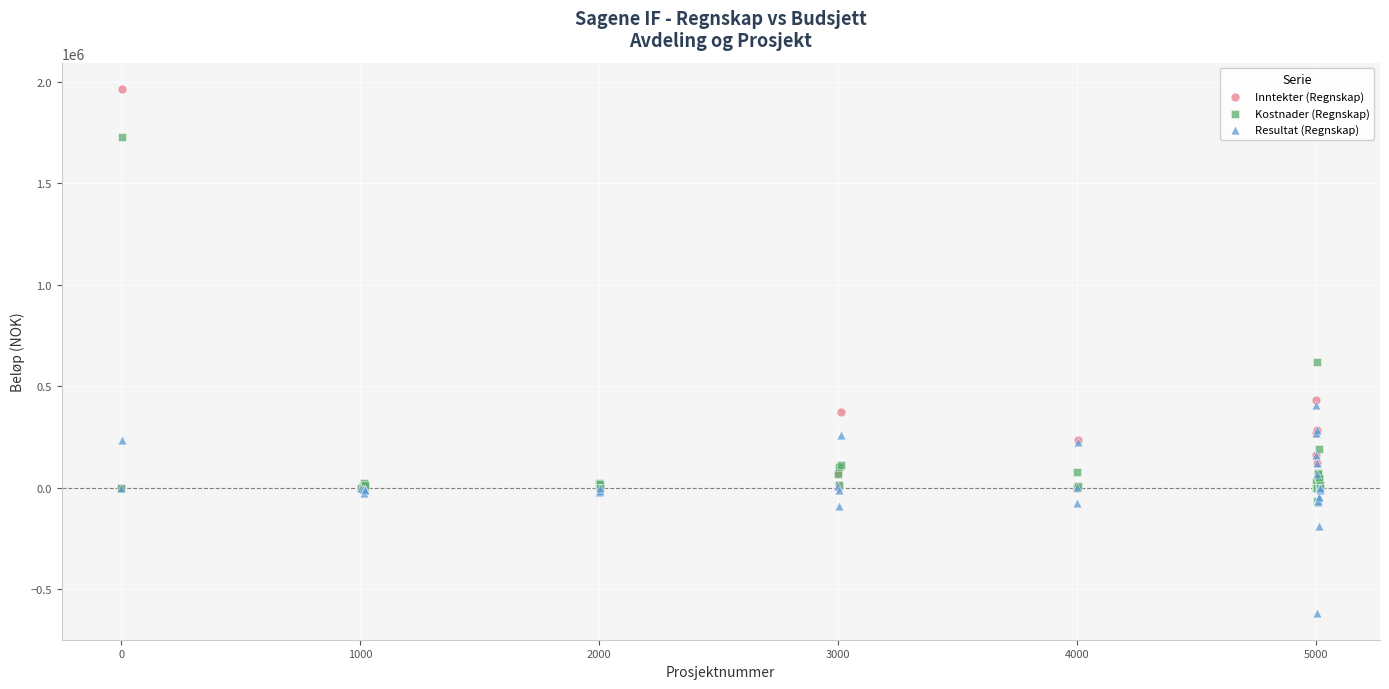

Which series contains the highest Y value?

Inntekter (Regnskap)